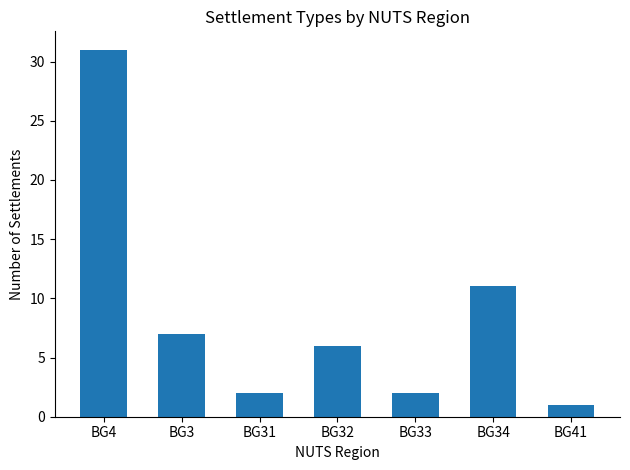

Which has a higher value, BG3 or BG32?

BG3